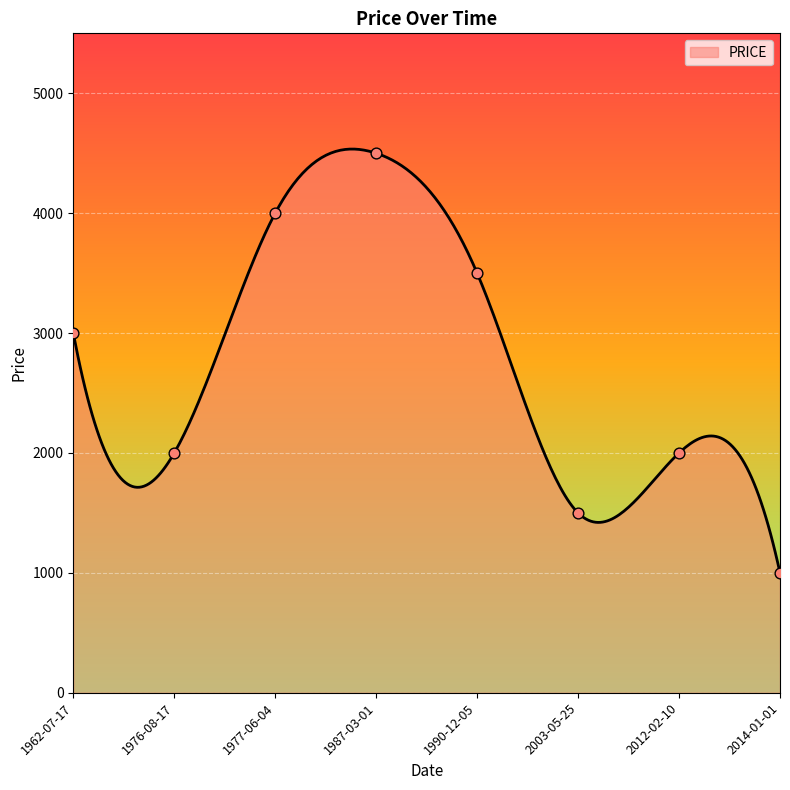

What is the minimum value for PRICE?

1000.0